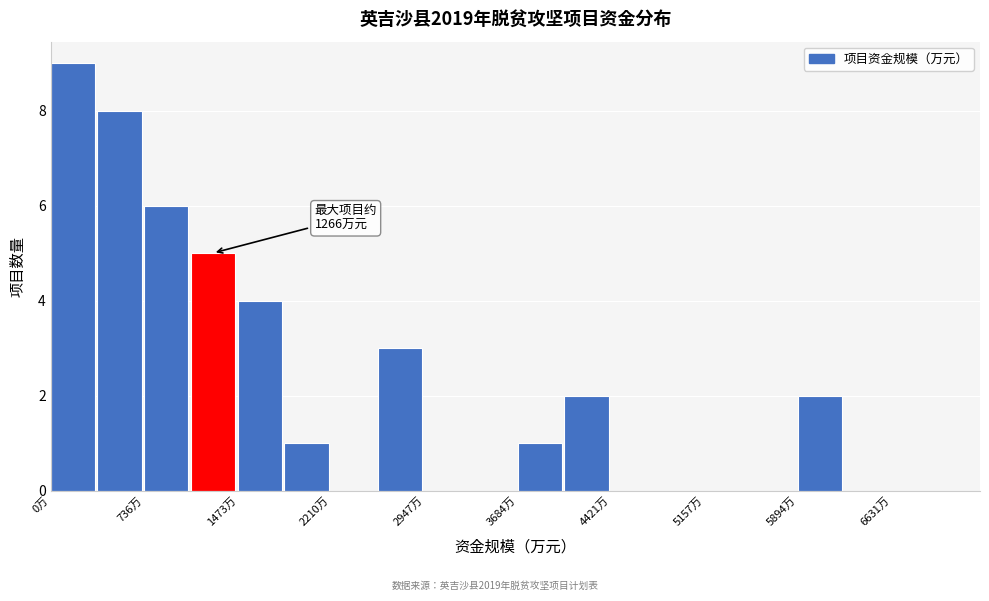

Around what value on the x-axis is the tallest bar? Give the approximate position of its centre, as read against the axis.

200